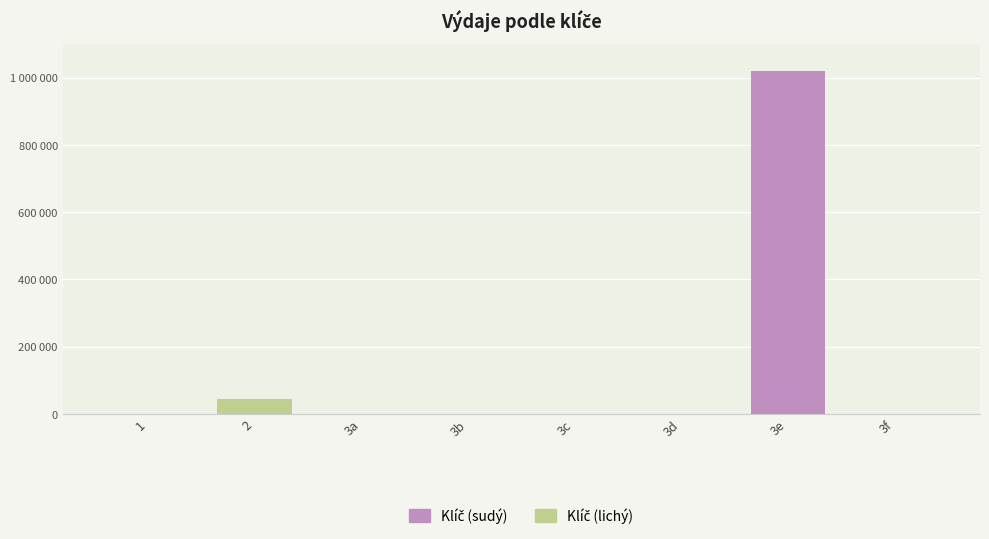

Reading left to right, list all the values displayed in this chart.

0	45000	0	0	0	0	1019969	0